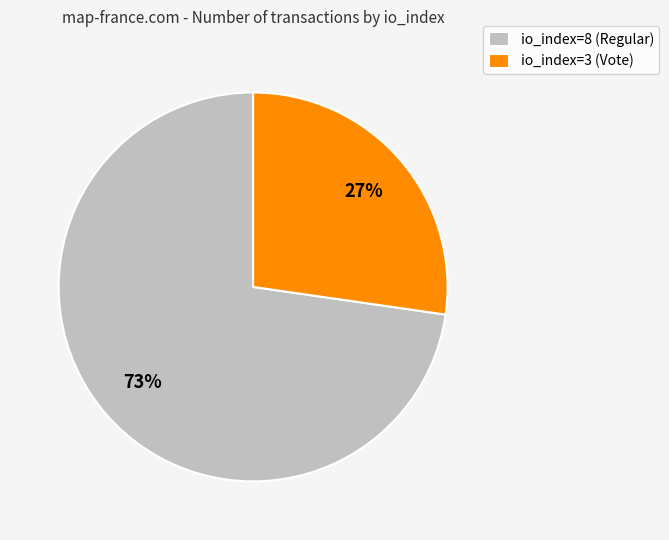

True or false: io_index=3 (Vote) accounts for 33% of the total.

False